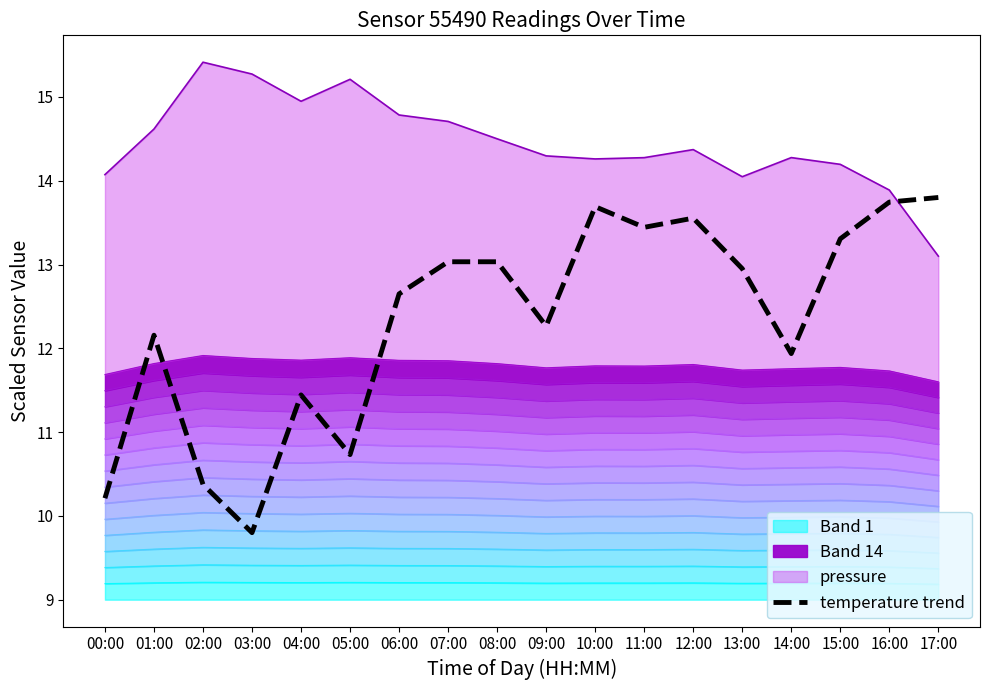

Rank the categories by value from lowest to highest.

03:00, 00:00, 02:00, 05:00, 04:00, 14:00, 01:00, 09:00, 06:00, 13:00, 07:00, 08:00, 15:00, 11:00, 12:00, 10:00, 16:00, 17:00